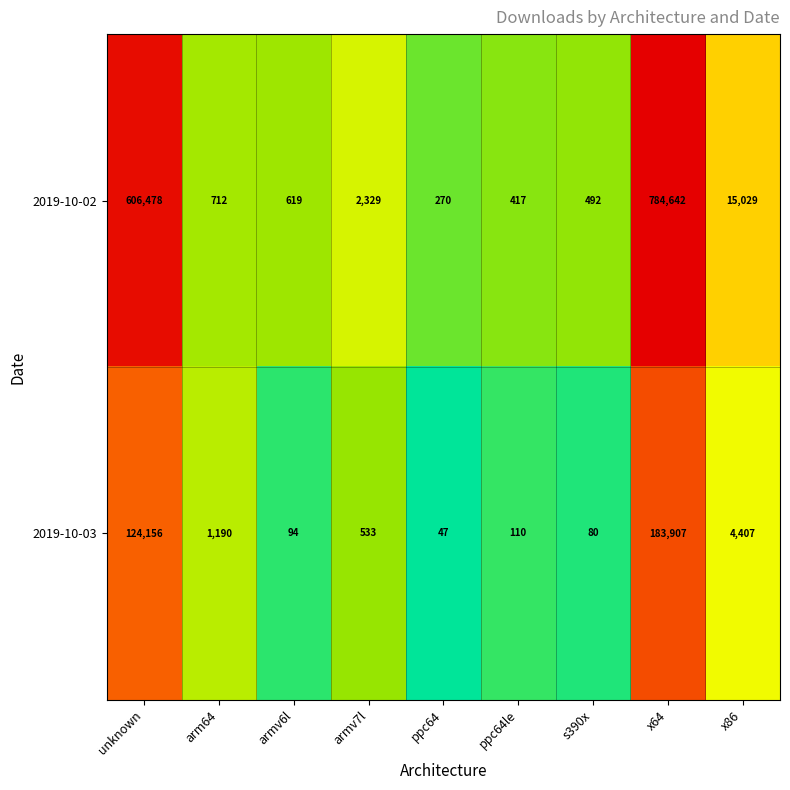

Count the number of categories in the chart.

9